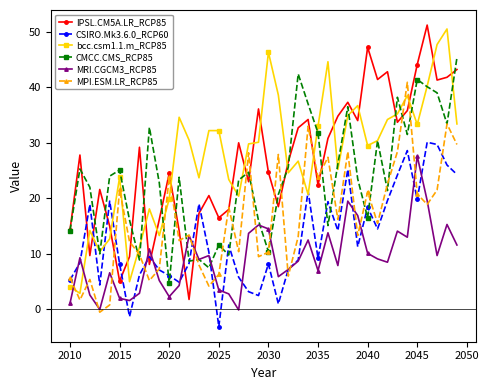

What is the average value of the IPSL.CM5A.LR_RCP85 series?

26.9